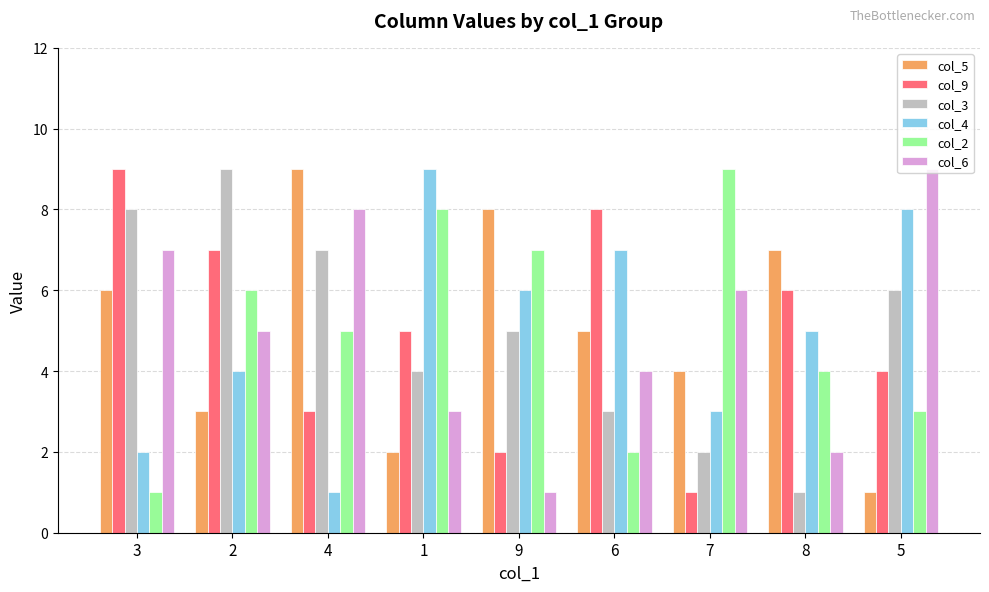

What position from the right is 3?

9